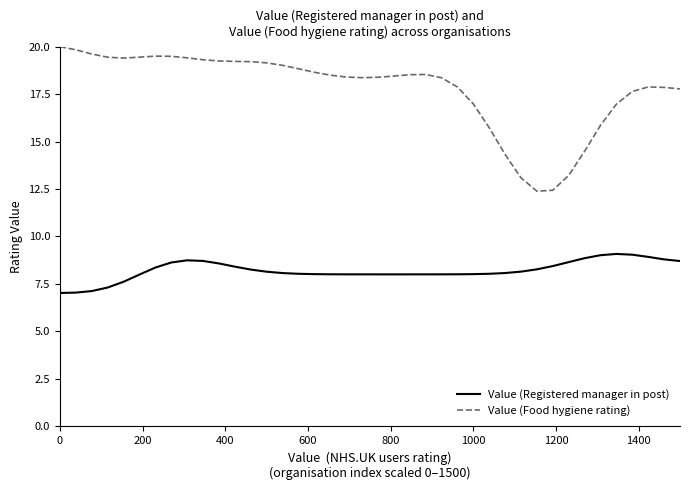

Which series has the widest spread of values?

Value (Food hygiene rating)